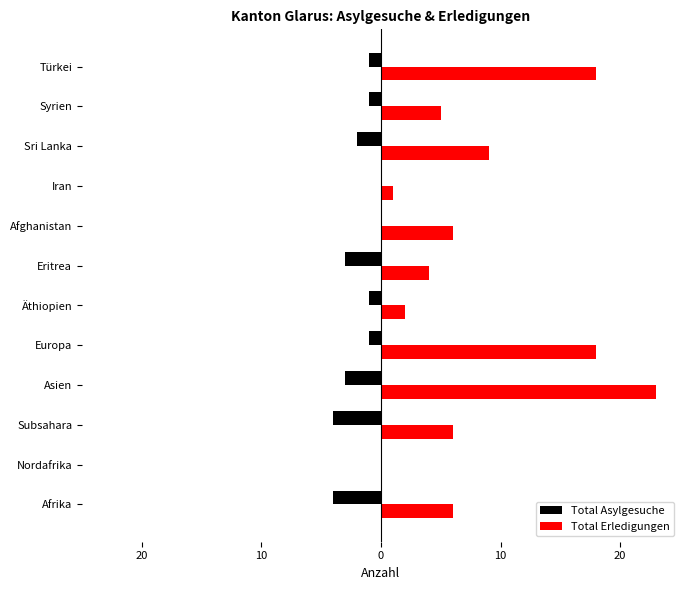

Does the chart contain stacked bars?

No